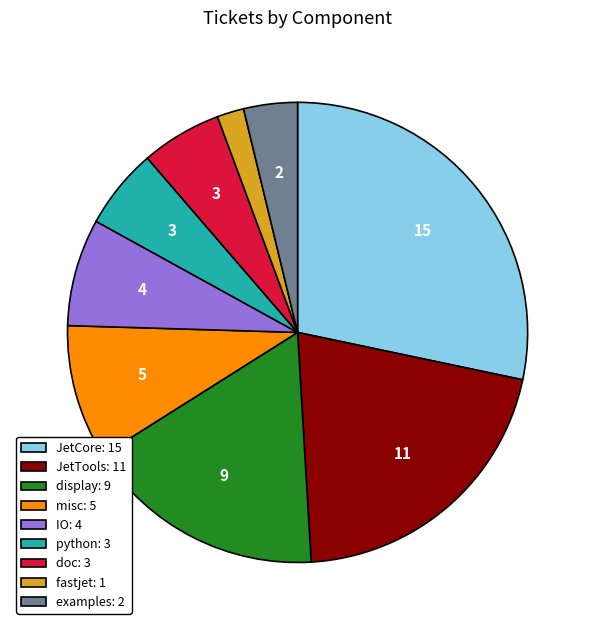

Which category has the biggest portion of the pie?

JetCore: 15